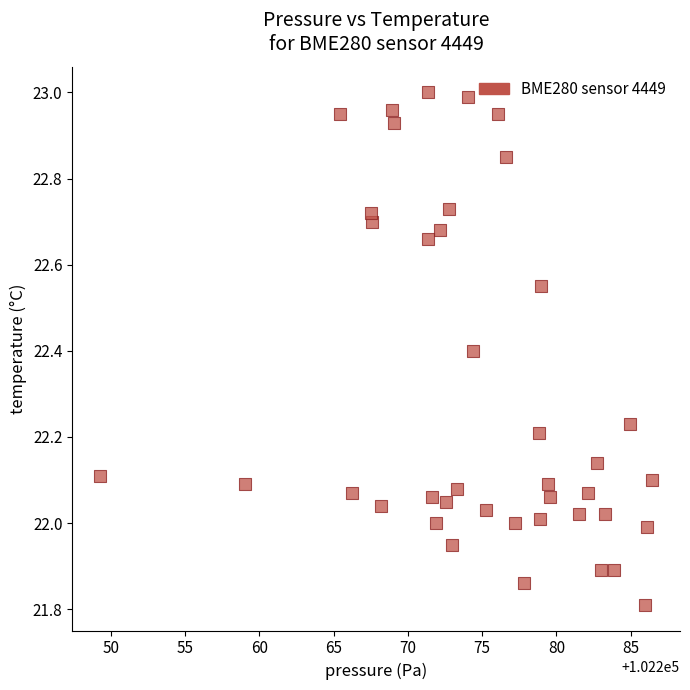

What is the range of X values (max minus min)?

37.2